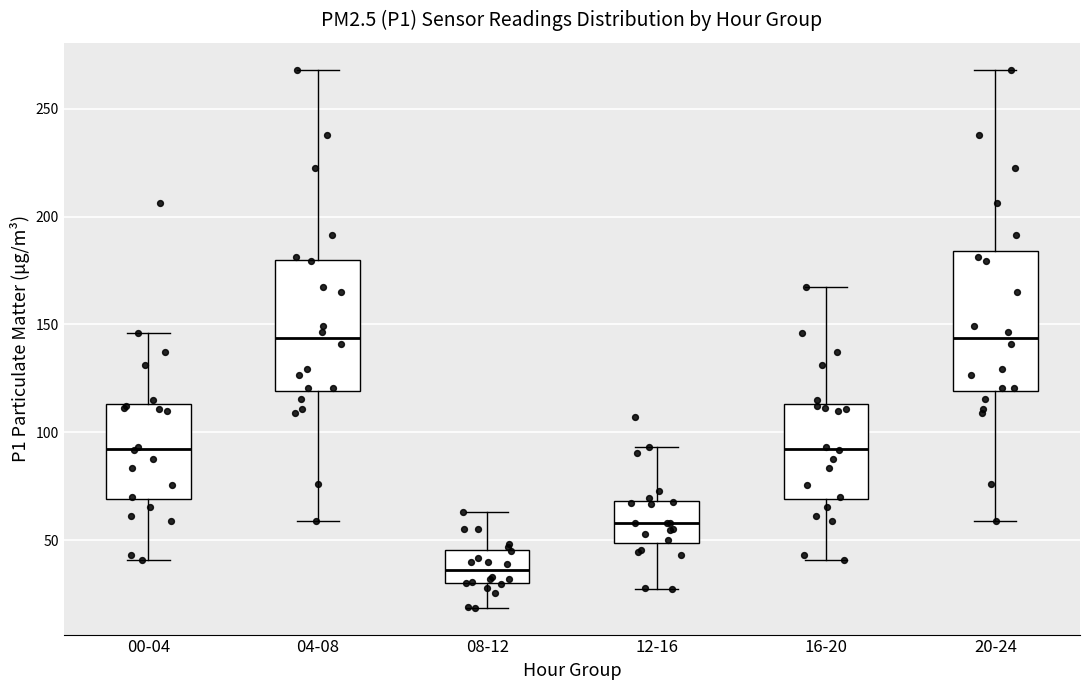

Reading left to right, read every box against the y-axis: the position of its median line, the range the box covers, and the ends of its whiskers. The values are not printed on the chart, so give them approximately, as read against the axis.

00-04: median 90, box 70 to 115, whiskers 40 to 145
04-08: median 145, box 120 to 180, whiskers 60 to 270
08-12: median 35, box 30 to 45, whiskers 20 to 65
12-16: median 60, box 50 to 70, whiskers 30 to 95
16-20: median 90, box 70 to 115, whiskers 40 to 165
20-24: median 145, box 120 to 185, whiskers 60 to 270